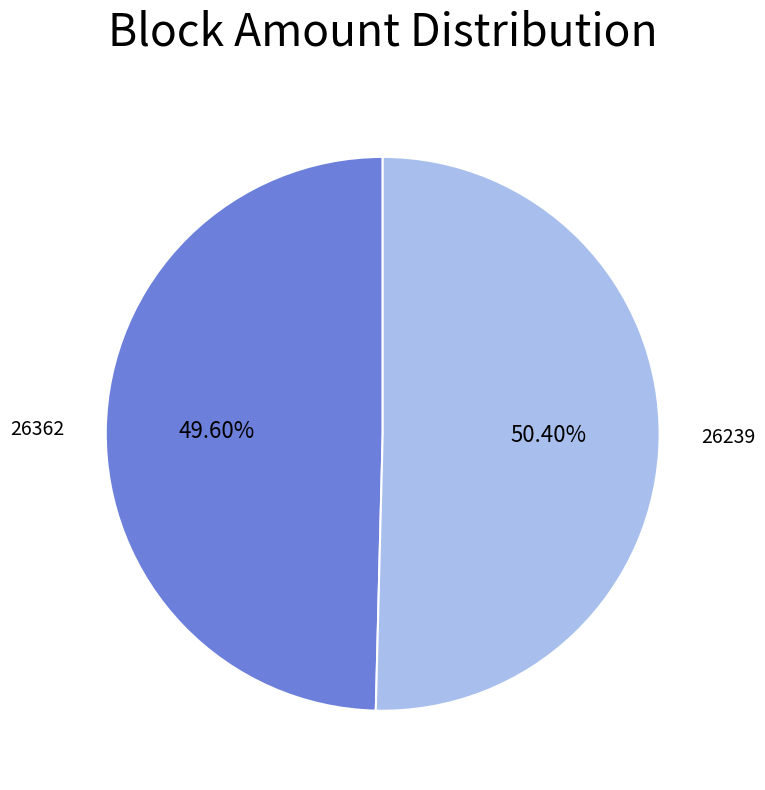

Do 26239 and 26362 together represent more than half of the pie?

Yes